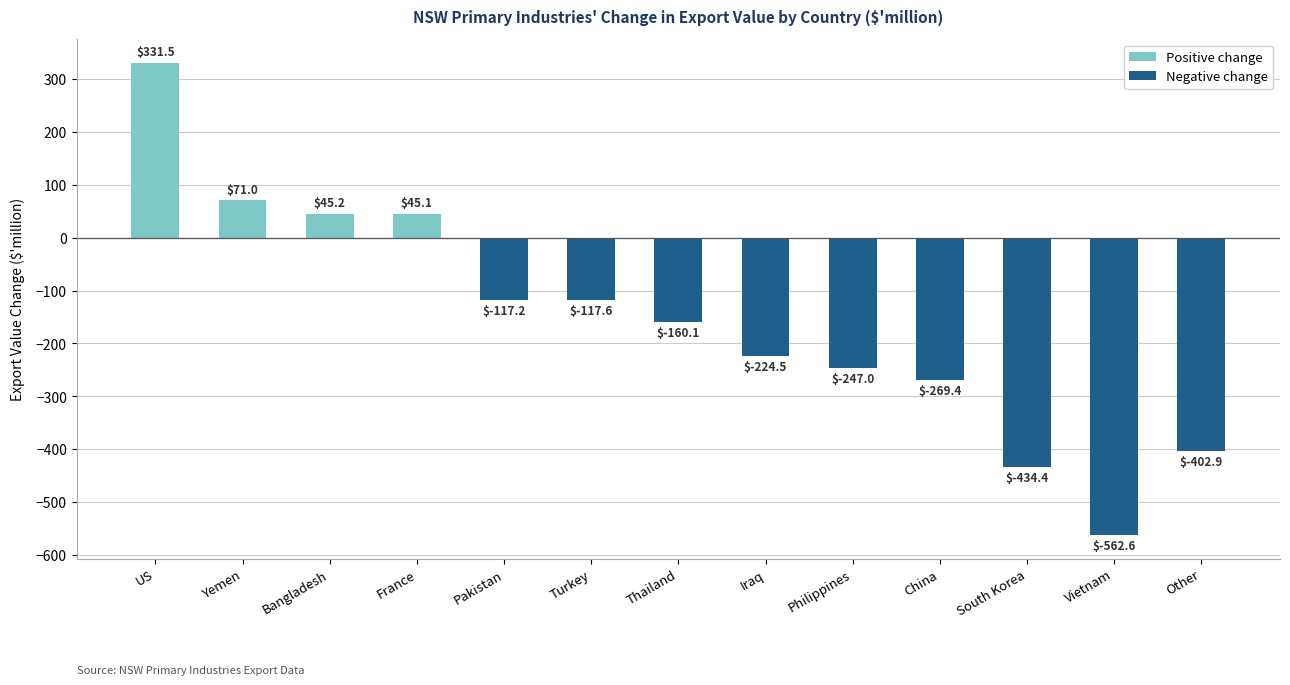

What is the difference between the maximum and minimum values?

894.1